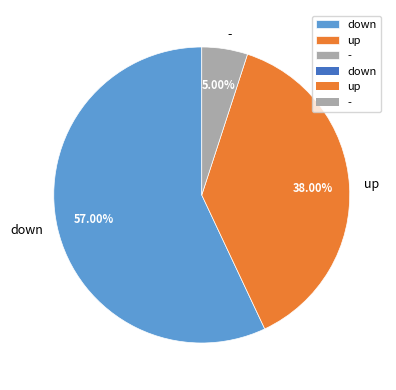

Which slice is the largest?

down